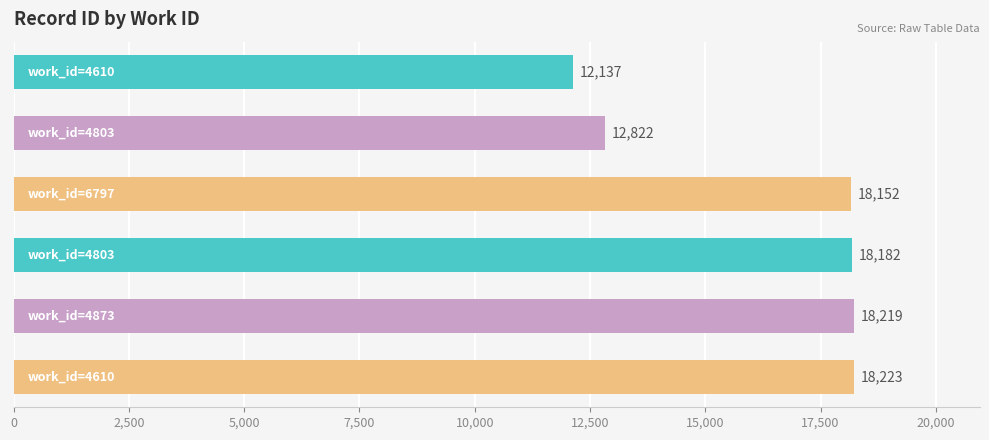

What is the smallest value displayed?

12137